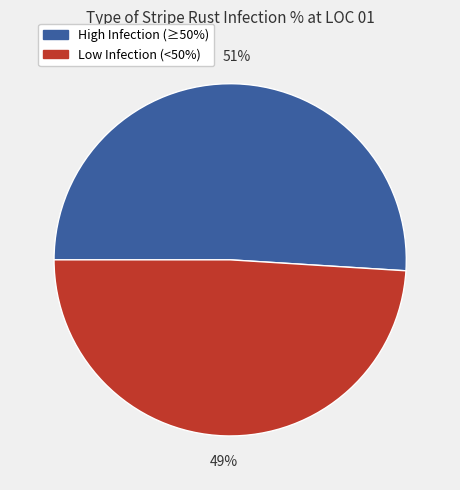

To the nearest percent, what is the average slice percentage?

50%